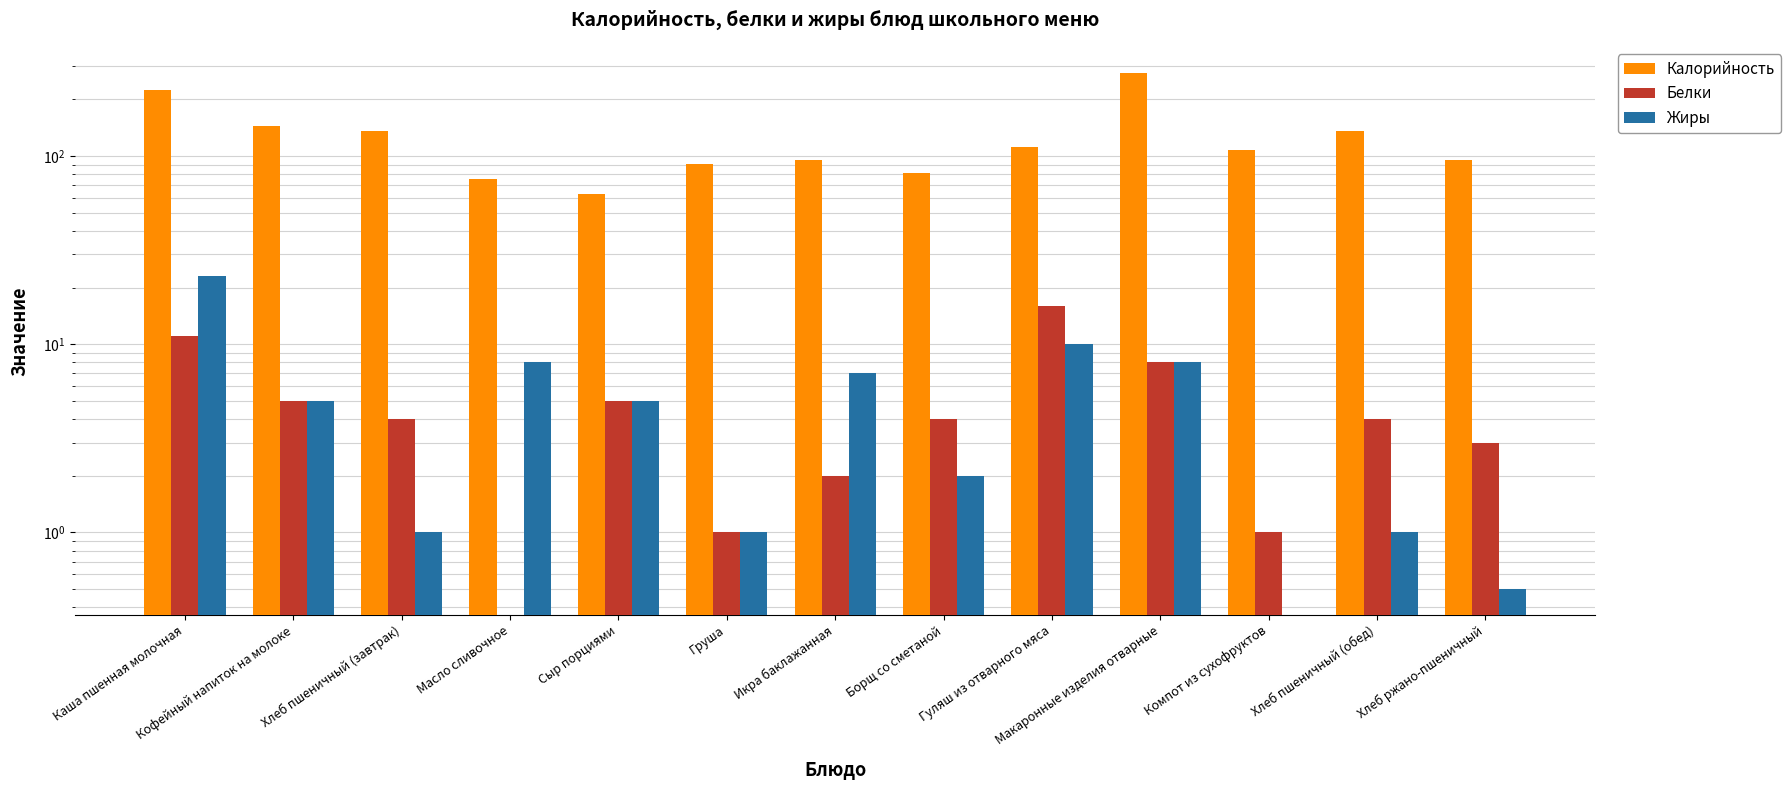

How many values in the Жиры series exceed 5?

5